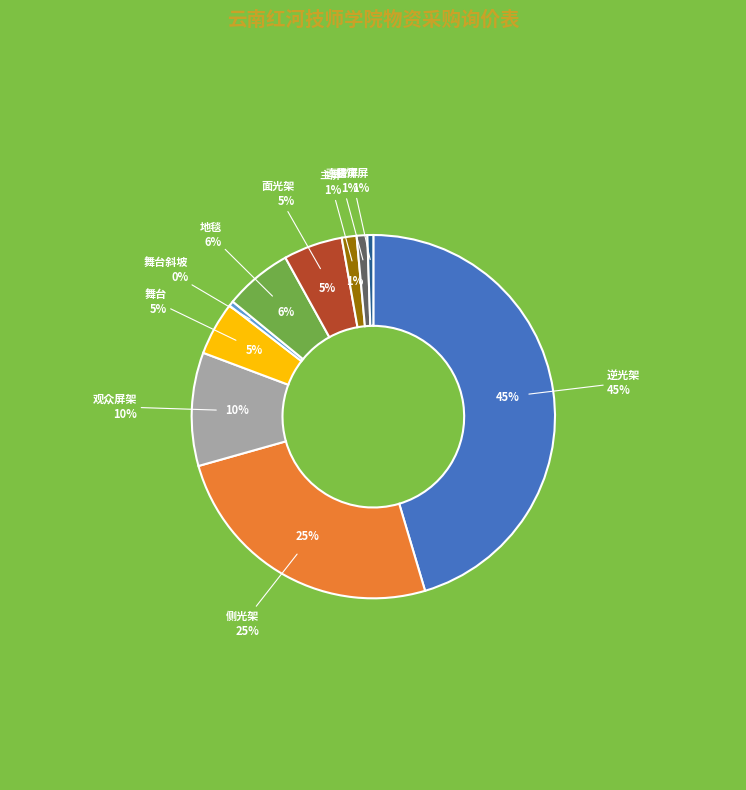

Is there a majority slice in this chart?

No